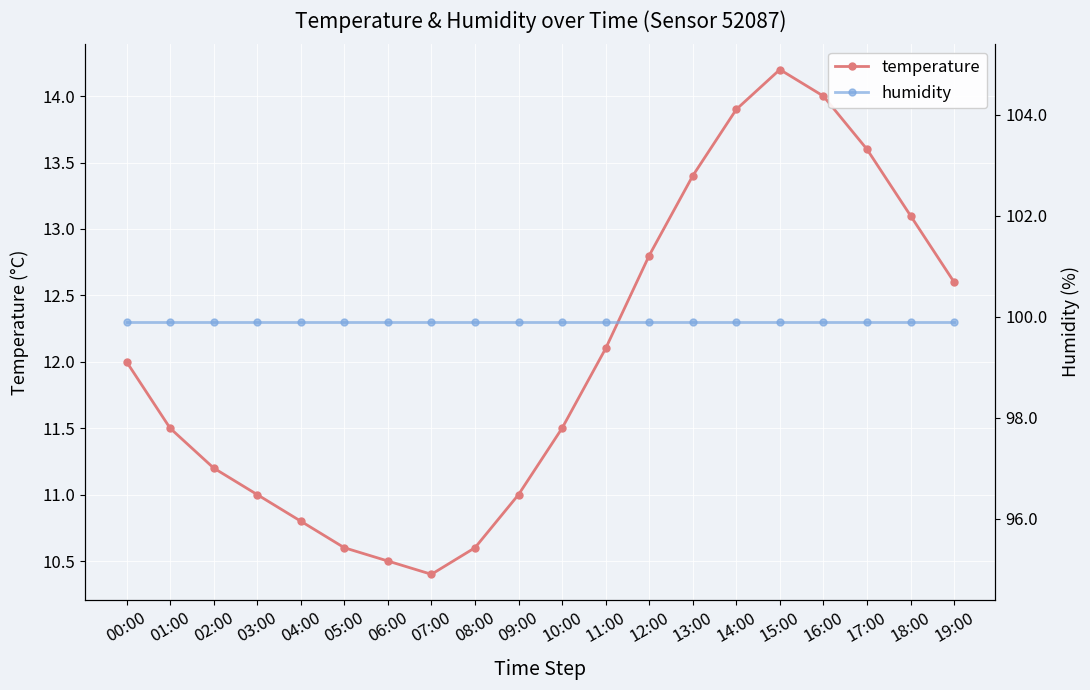

True or false: temperature has more than 0 interior local peaks.

True